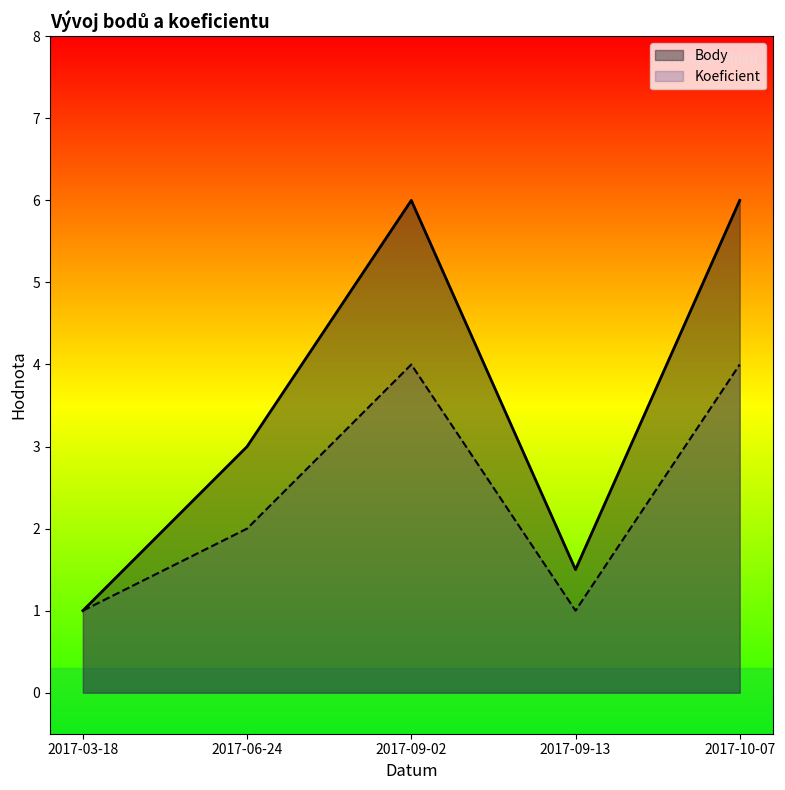

What is the label of the 5th point from the left?

2017-10-07